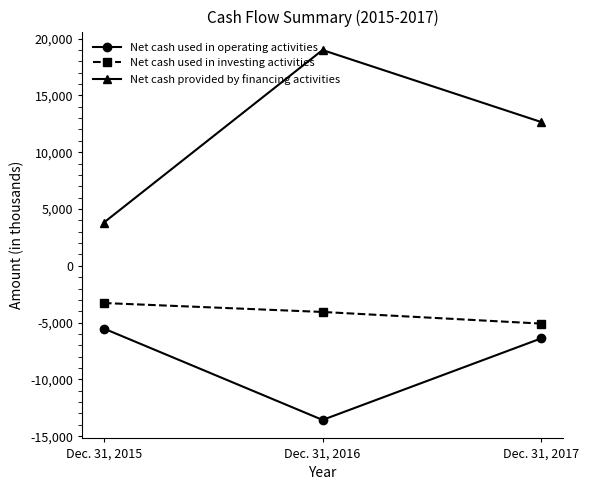

True or false: Net cash provided by financing activities has a value of 3807 at Dec. 31, 2015.

True